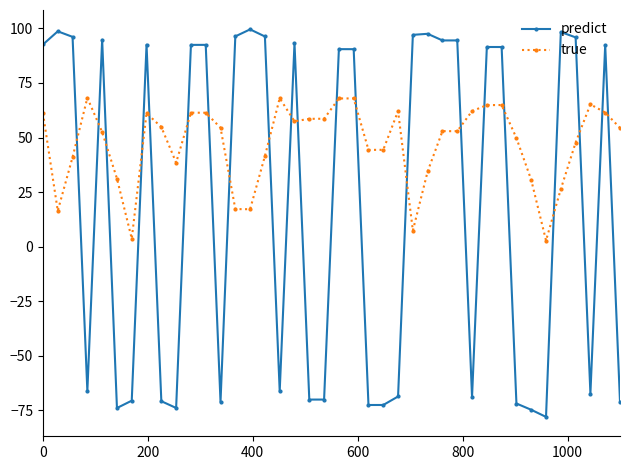

What is the smallest value displayed?

-78.0